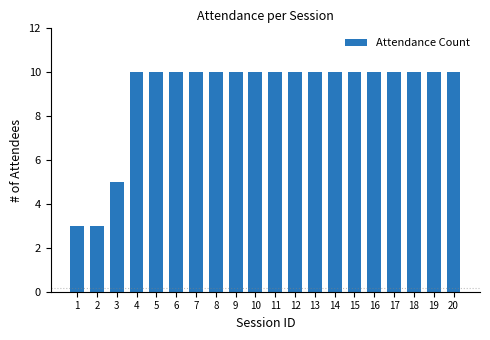

Reading right to left, what are all the values shown in this chart?

20=10	19=10	18=10	17=10	16=10	15=10	14=10	13=10	12=10	11=10	10=10	9=10	8=10	7=10	6=10	5=10	4=10	3=5	2=3	1=3